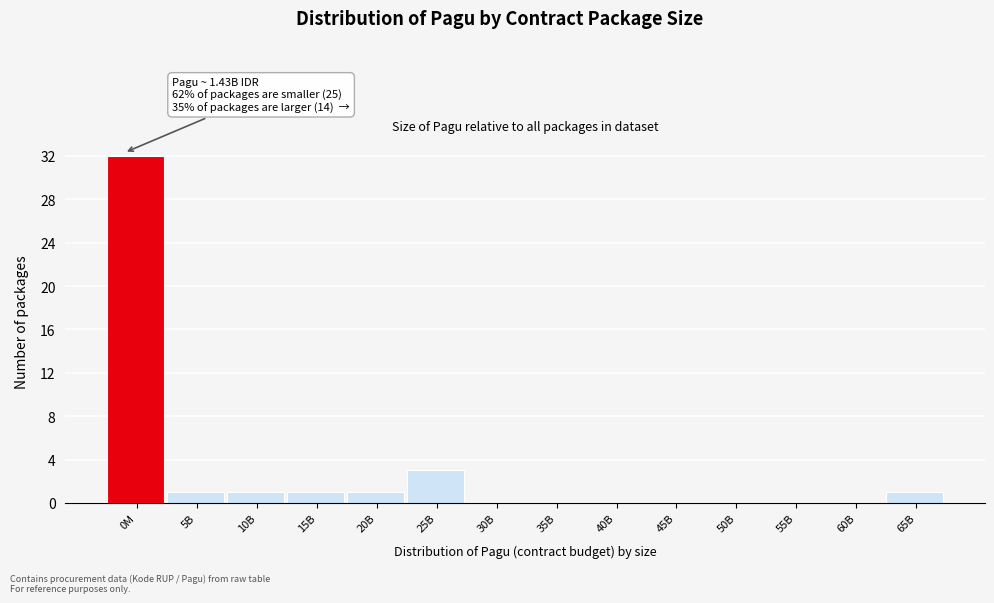

Reading left to right, list all the values displayed in this chart.

0M=32	5B=1	10B=1	15B=1	20B=1	25B=3	30B=0	35B=0	40B=0	45B=0	50B=0	55B=0	60B=0	65B=1